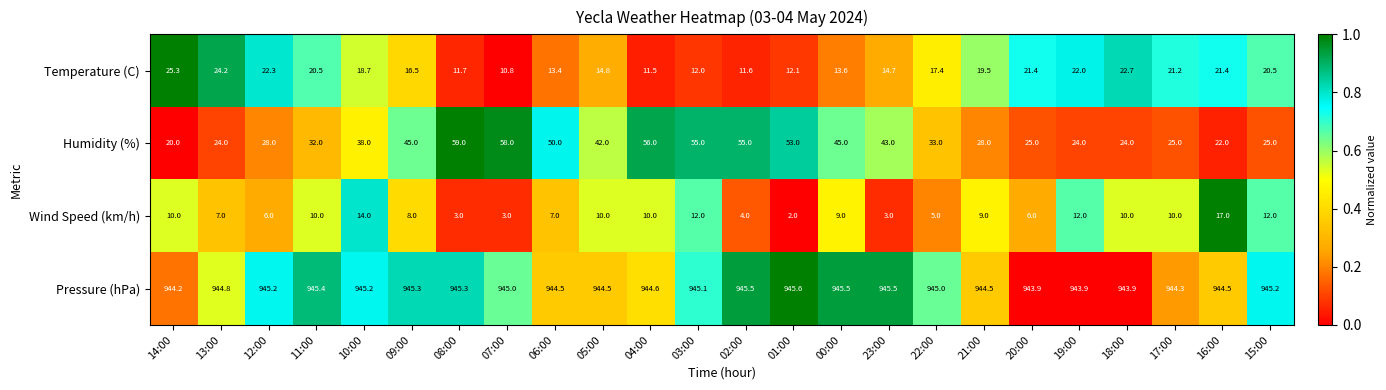

Which series has the widest spread of values?

Humidity (%)